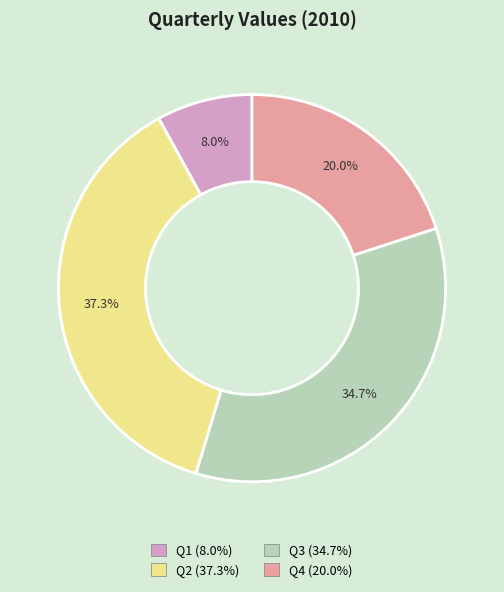

To the nearest percent, what is the difference between the largest and smallest slice percentages?

29%